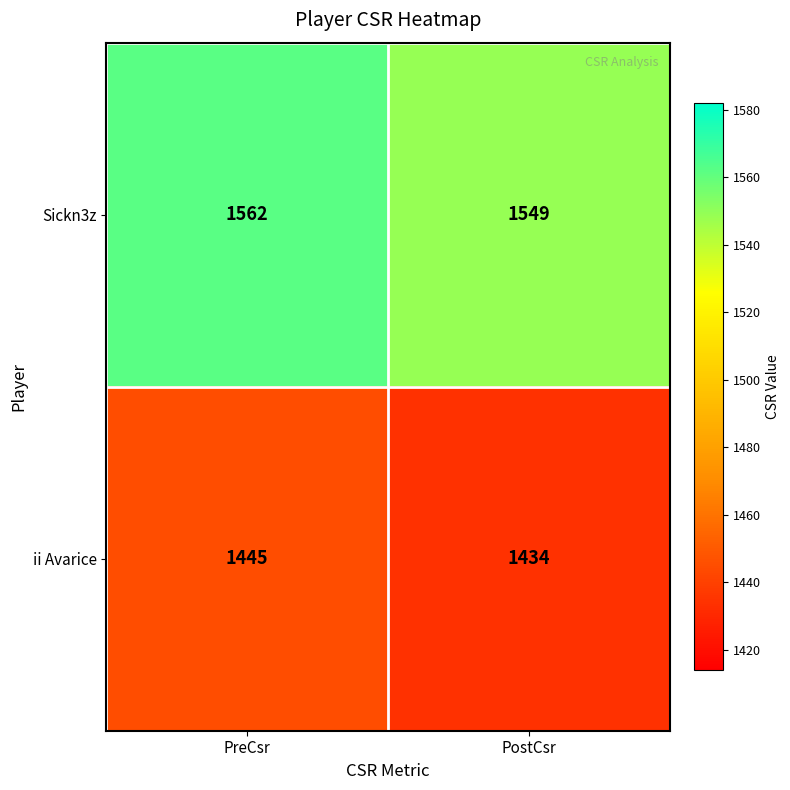

Which series has the widest spread of values?

Sickn3z